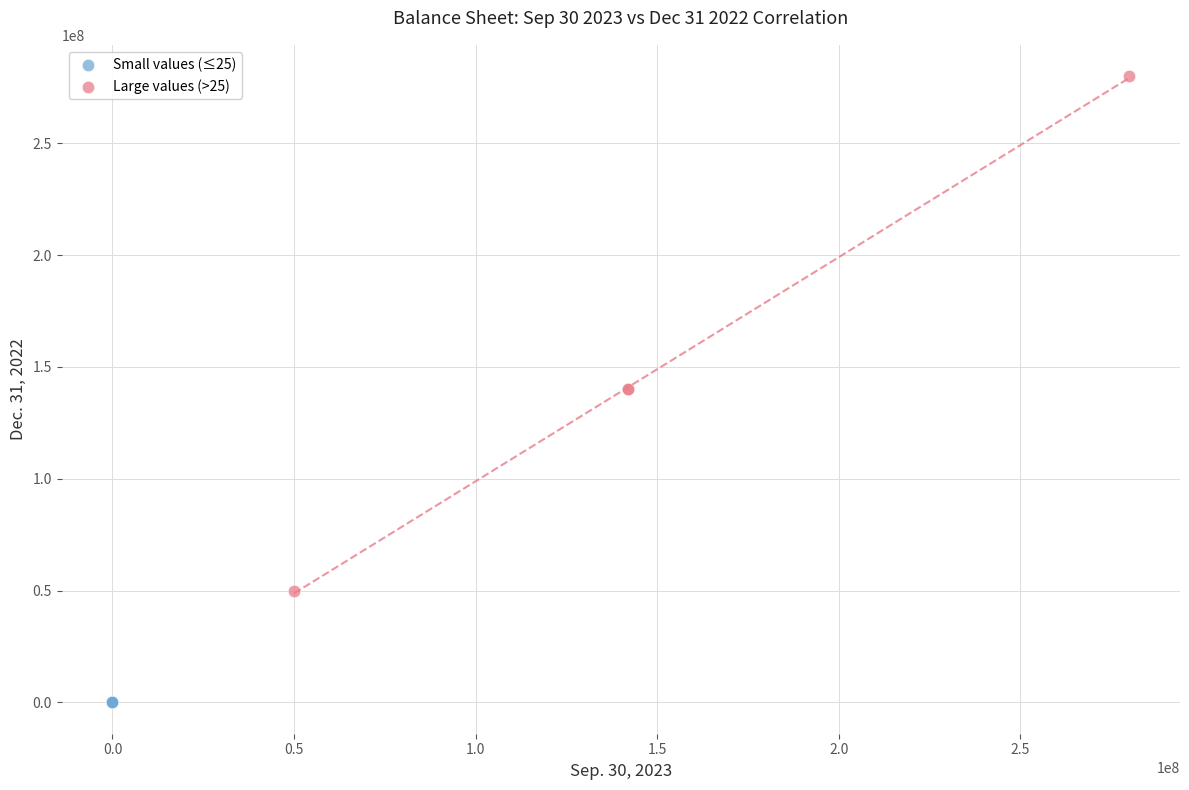

Which series reaches the maximum Y coordinate?

Large values (>25)